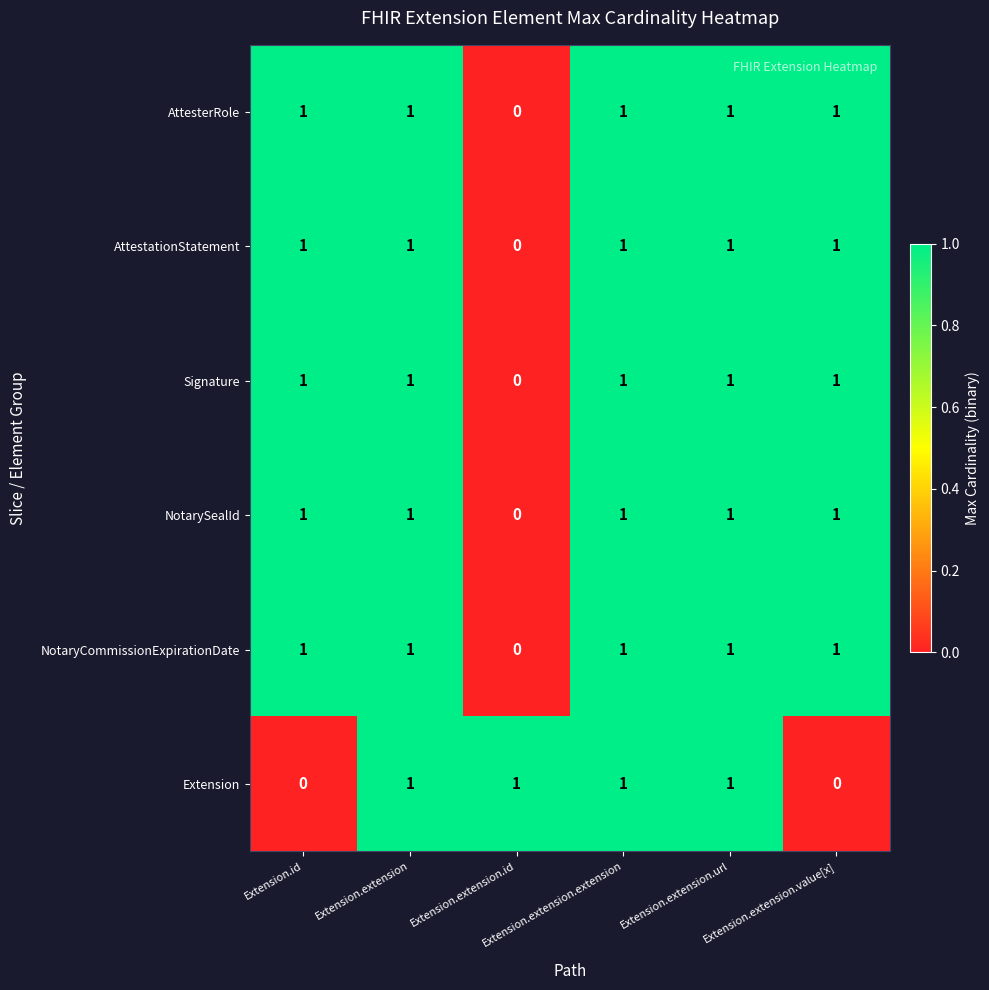

How many Signature values are between 1 and 2?

5